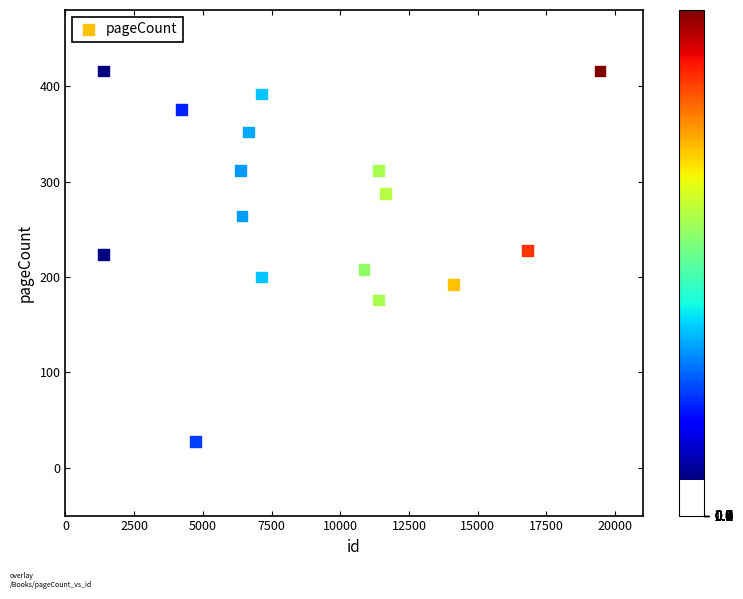

What is the range of Y values (max minus min)?

388